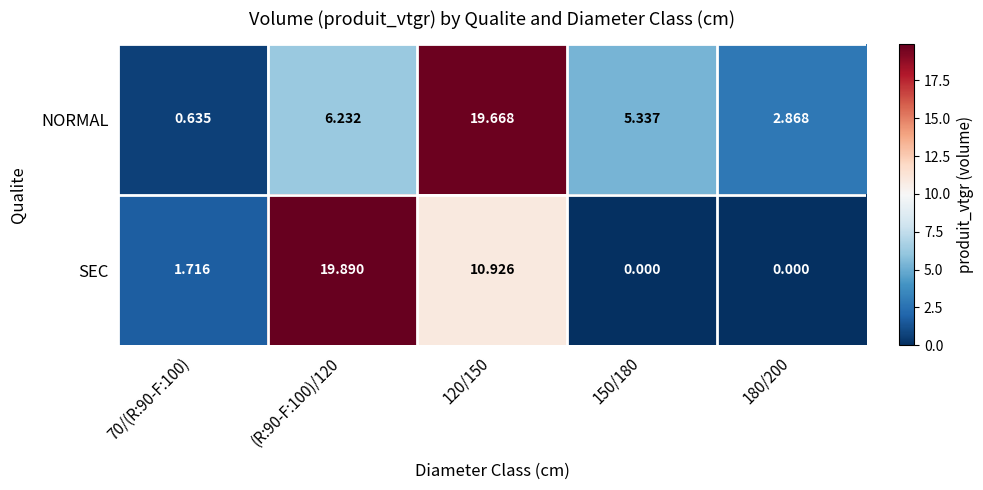

Which series has the largest total across all categories?

NORMAL